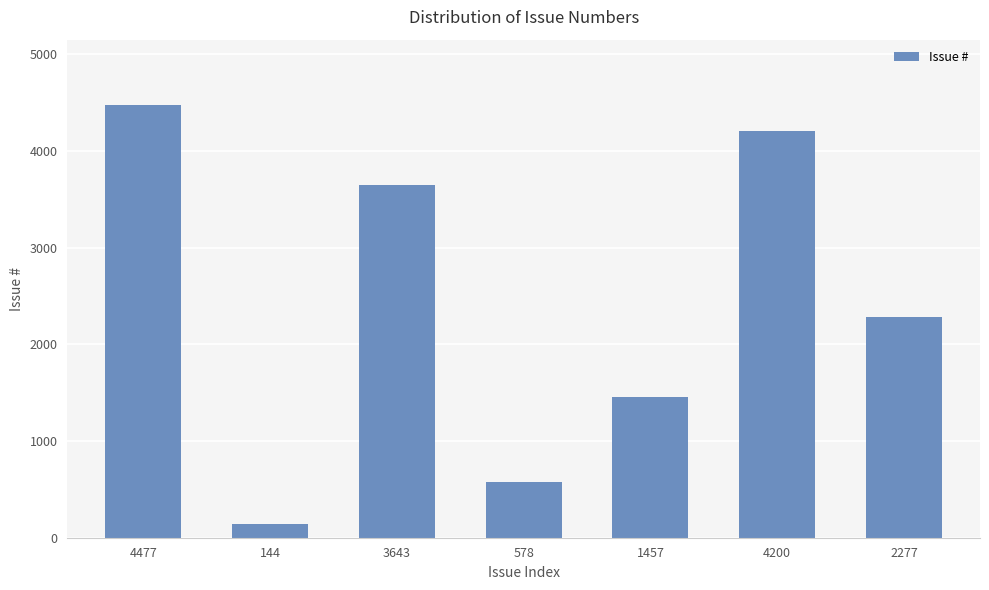

Rank the categories by value from highest to lowest.

4477, 4200, 3643, 2277, 1457, 578, 144